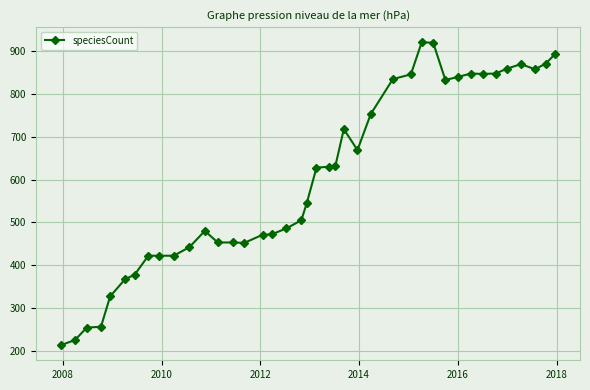

What is the average value?

604